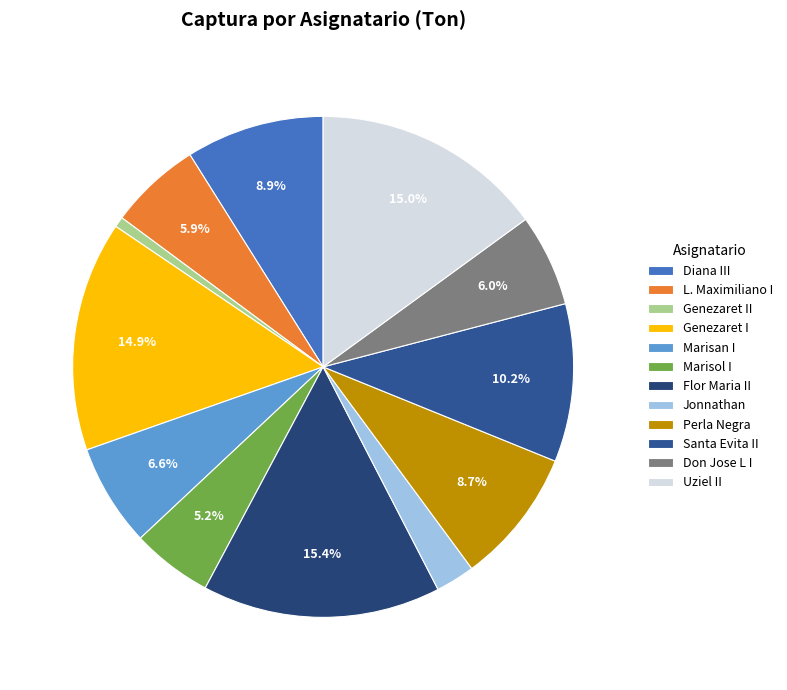

What is the change in value from Marisol I to Flor Maria II?

+22.9